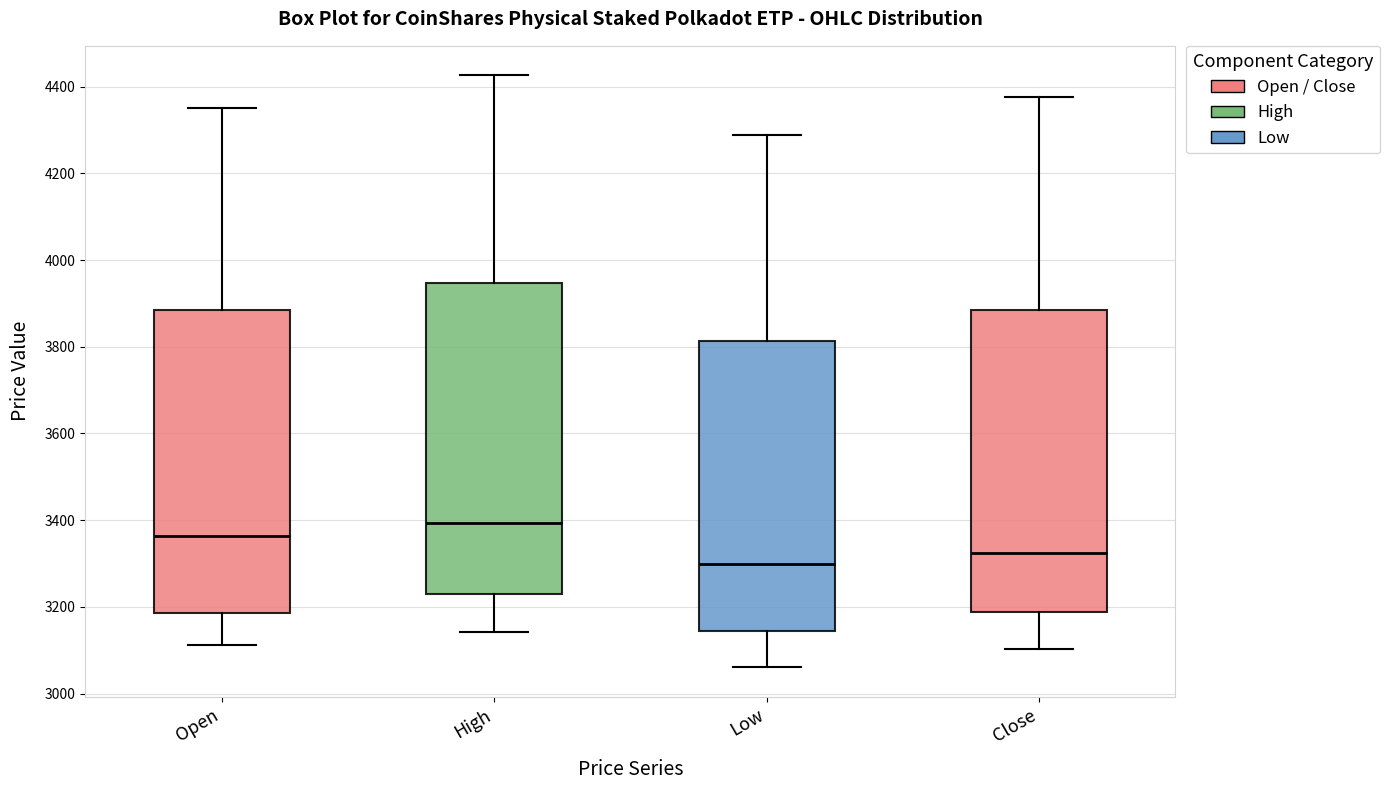

Reading left to right, transcribe this box plot: for each box, give where its median line is, the range the box spans, and where its two whiskers end, as read against the y-axis. The values are not printed on the chart, so give them approximately, as read against the axis.

Open: median 3360, box 3180 to 3880, whiskers 3120 to 4360
High: median 3400, box 3220 to 3940, whiskers 3140 to 4420
Low: median 3300, box 3140 to 3820, whiskers 3060 to 4280
Close: median 3320, box 3180 to 3880, whiskers 3100 to 4380